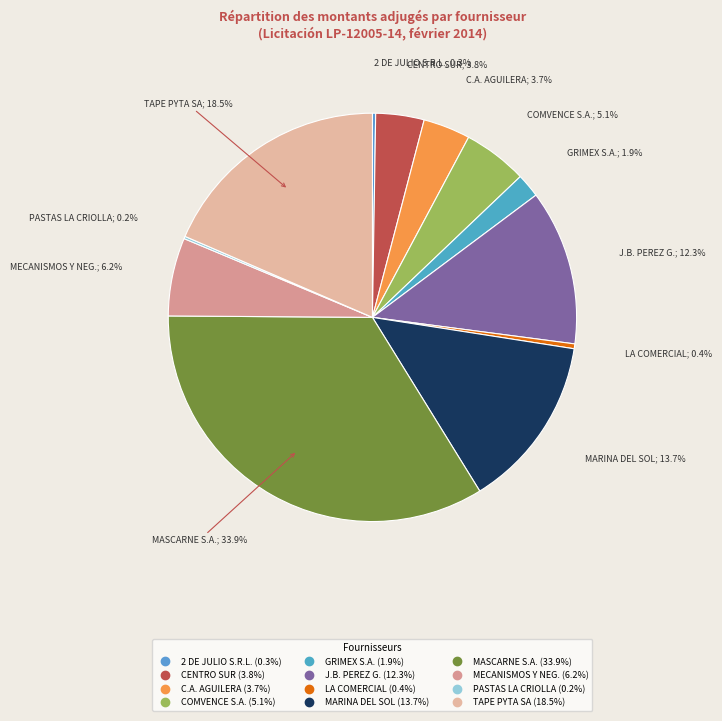

Count the number of slices in the pie.

12